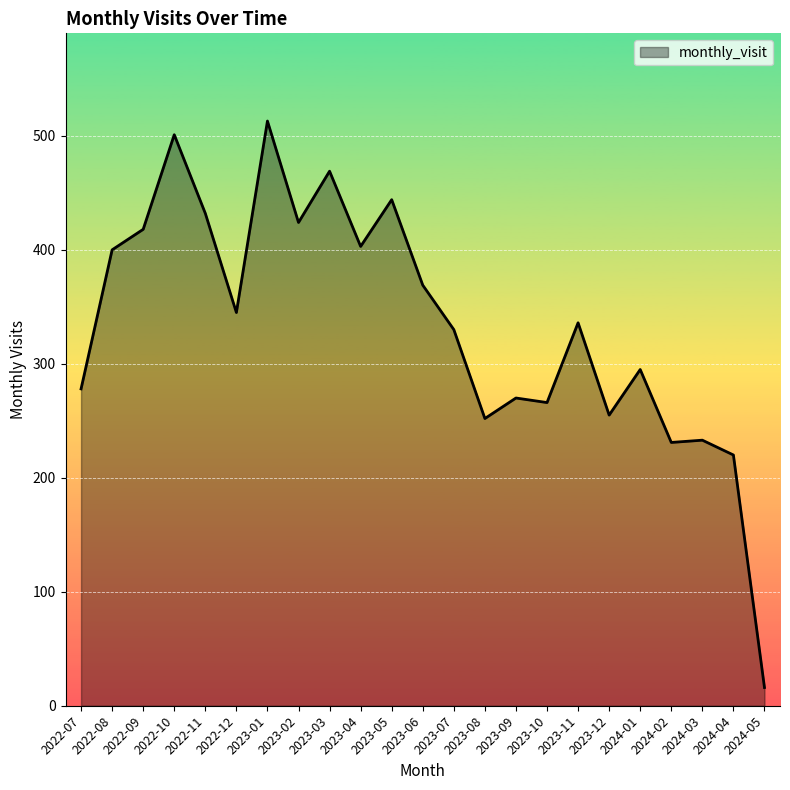

What value does the data have at 2023-12, to the nearest 10?

260